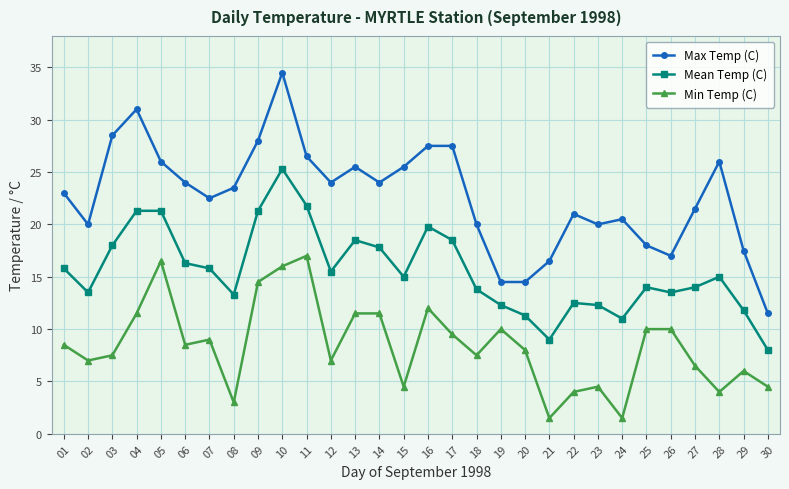

How many data points does each series have?

30